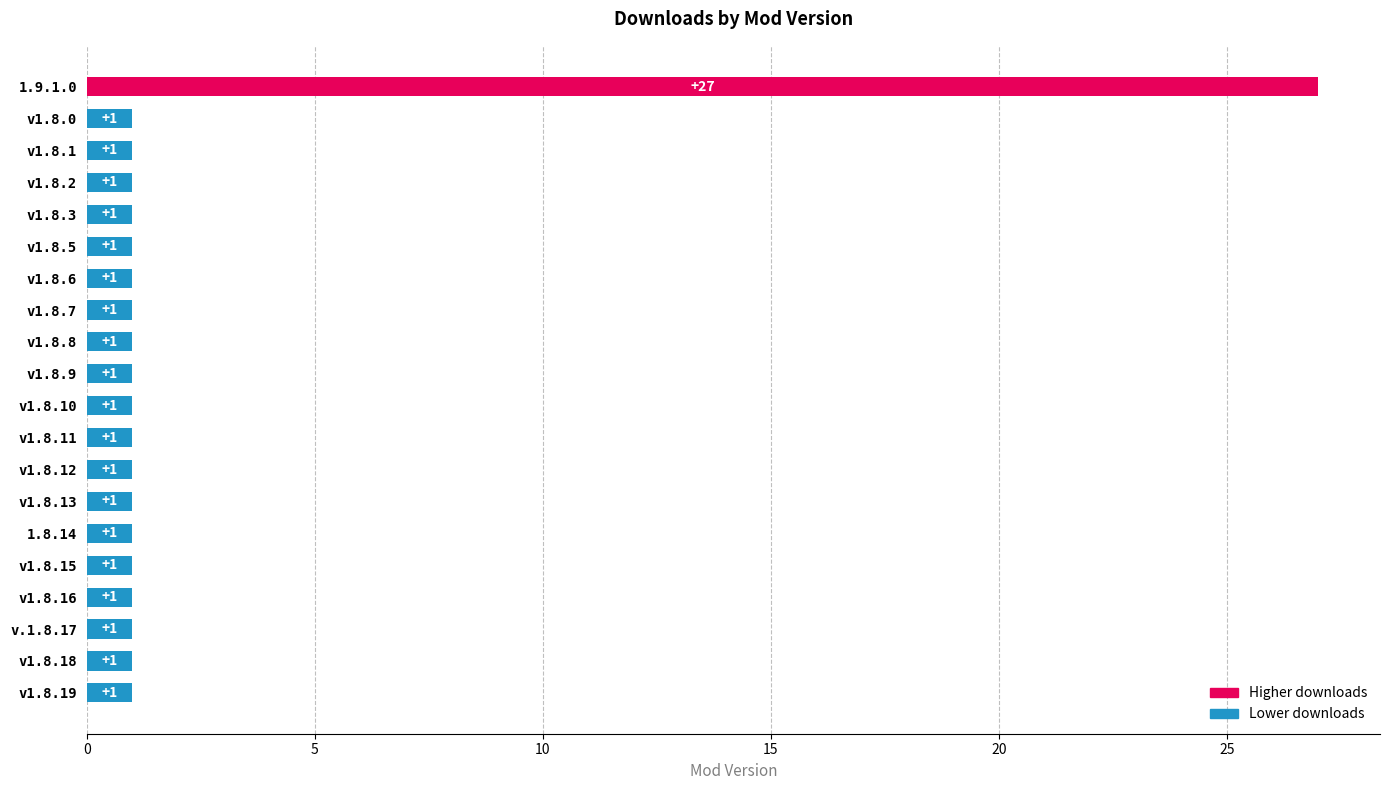

Approximately how many times larger is the value at v1.8.7 compared to v1.8.5?

1.0